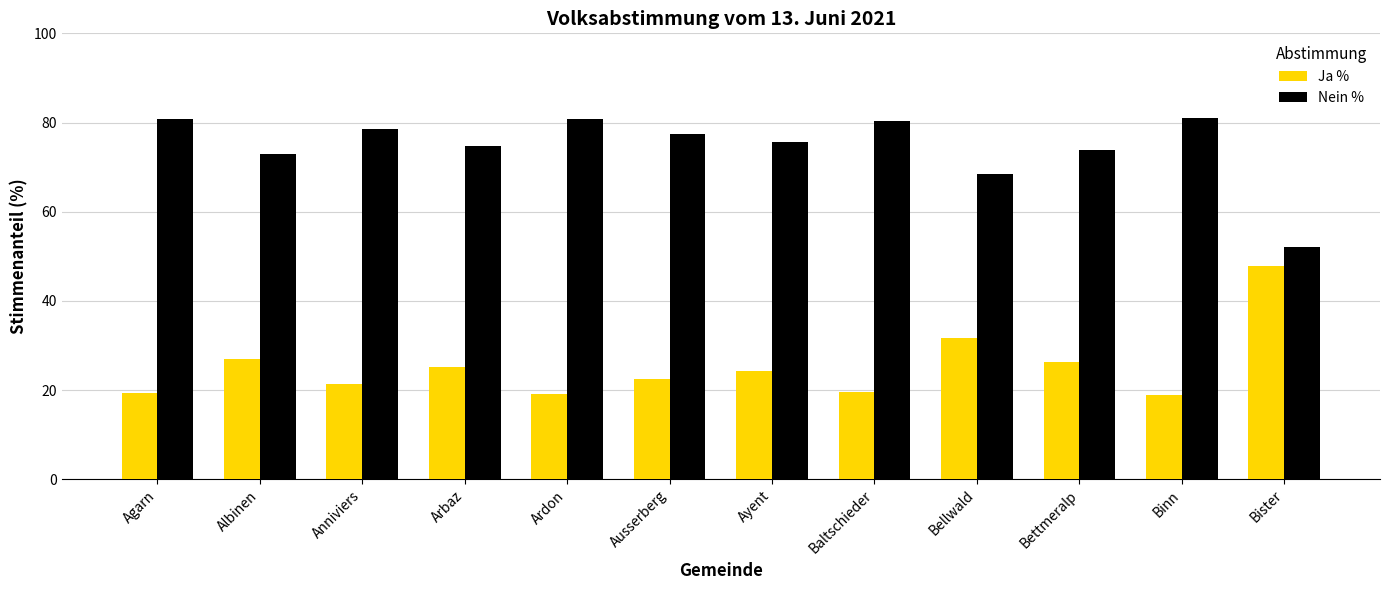

What is the spread (max minus min) of values at Bellwald?

36.8